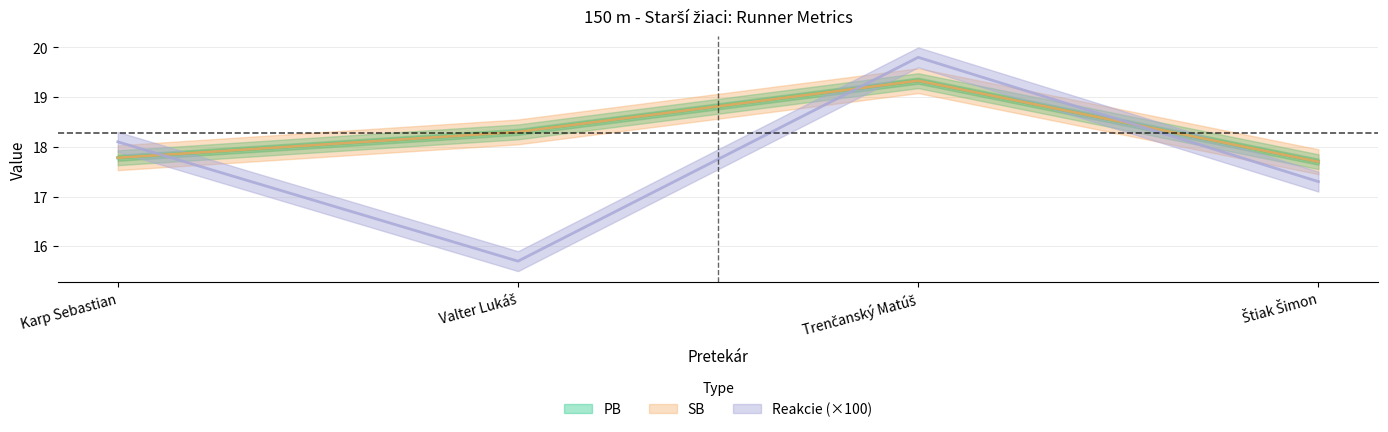

What is the difference between the highest and lowest values at Karp Sebastian?

0.3